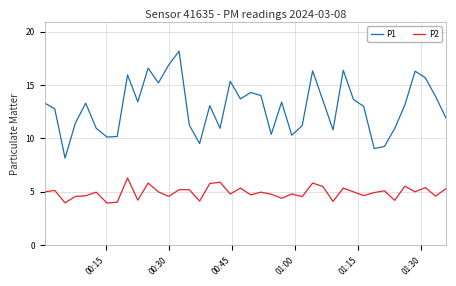

How many lines are shown in the chart?

2